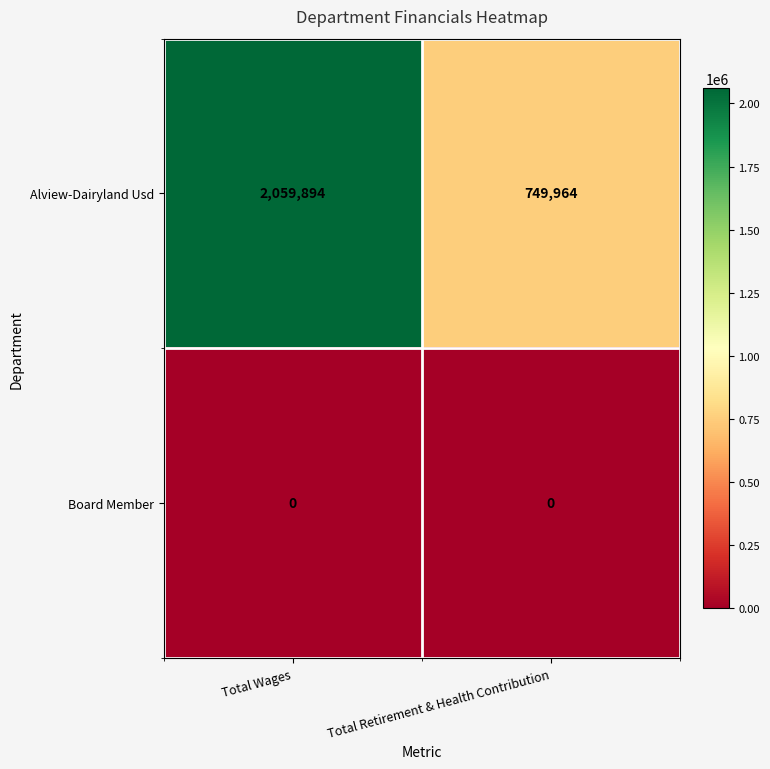

Reading right to left, transcribe all the data shown in this chart.

Alview-Dairyland Usd: 749964	2059894
Board Member: 0	0